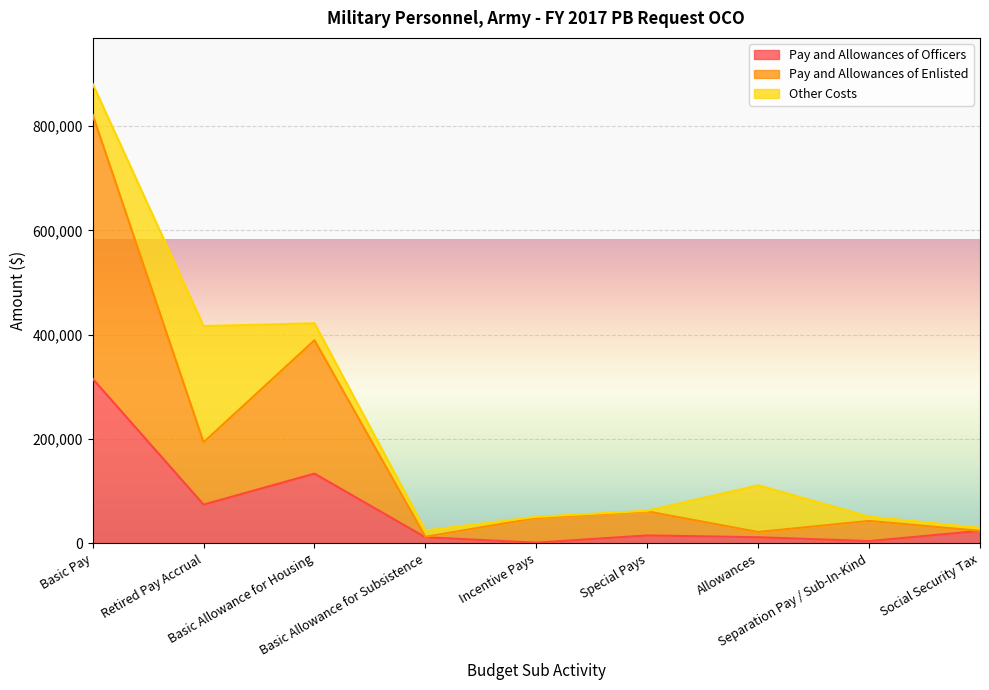

What is the minimum value for Pay and Allowances of Enlisted?

12825